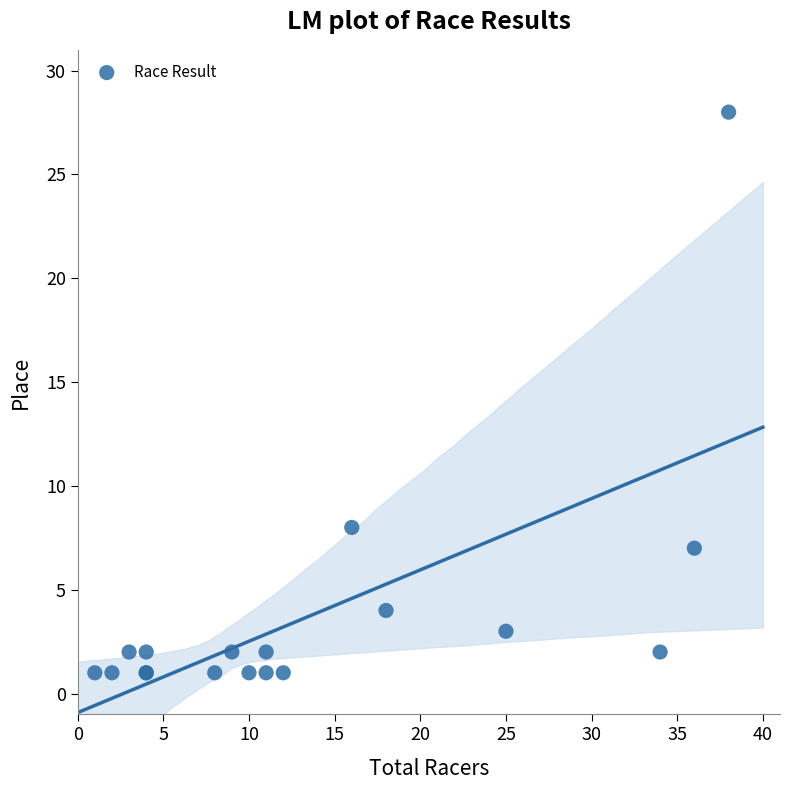

What Y value in the scatter plot is closest to 14?

8